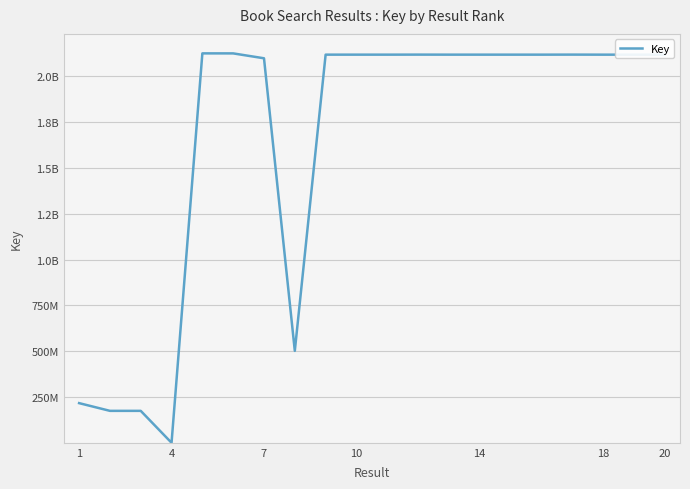

At which label does the data first exceed 2117897456?

14